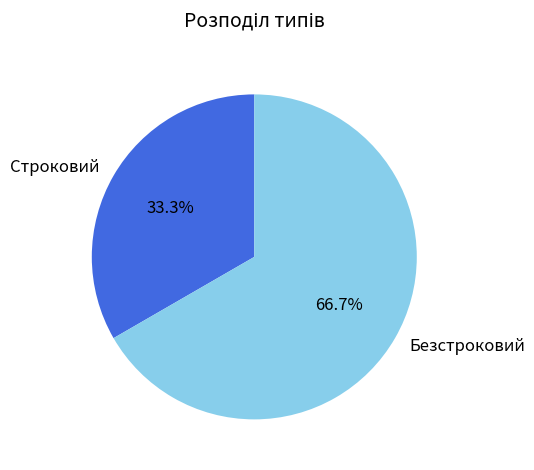

Is it true that Безстроковий is 54% of the pie?

False